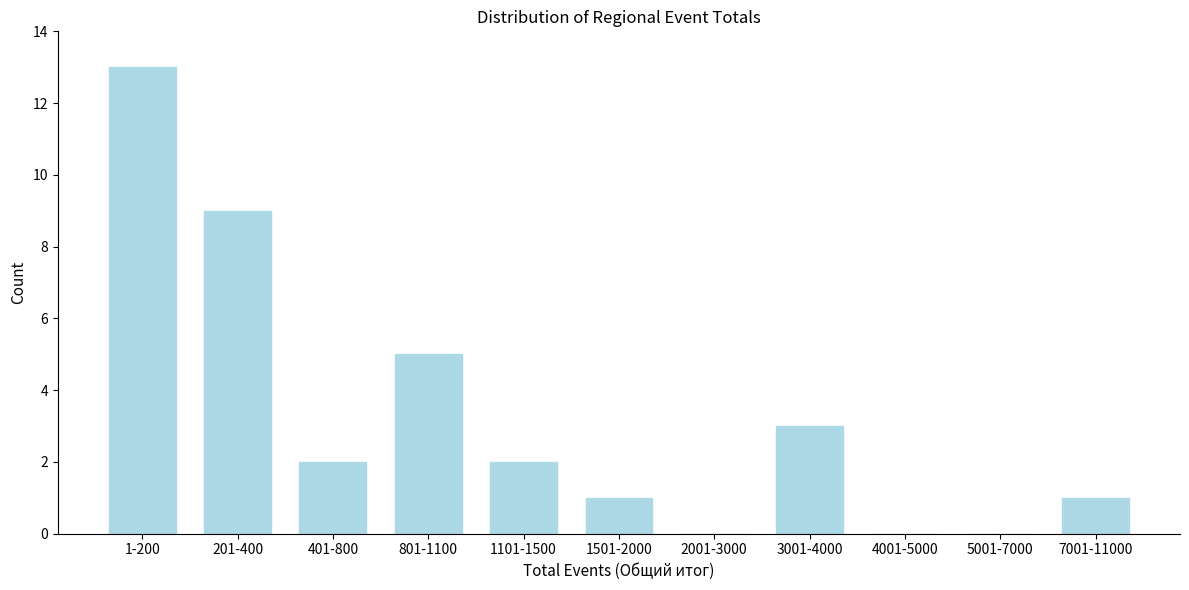

Reading left to right, what are all the values shown in this chart?

1-200=13	201-400=9	401-800=2	801-1100=5	1101-1500=2	1501-2000=1	2001-3000=0	3001-4000=3	4001-5000=0	5001-7000=0	7001-11000=1